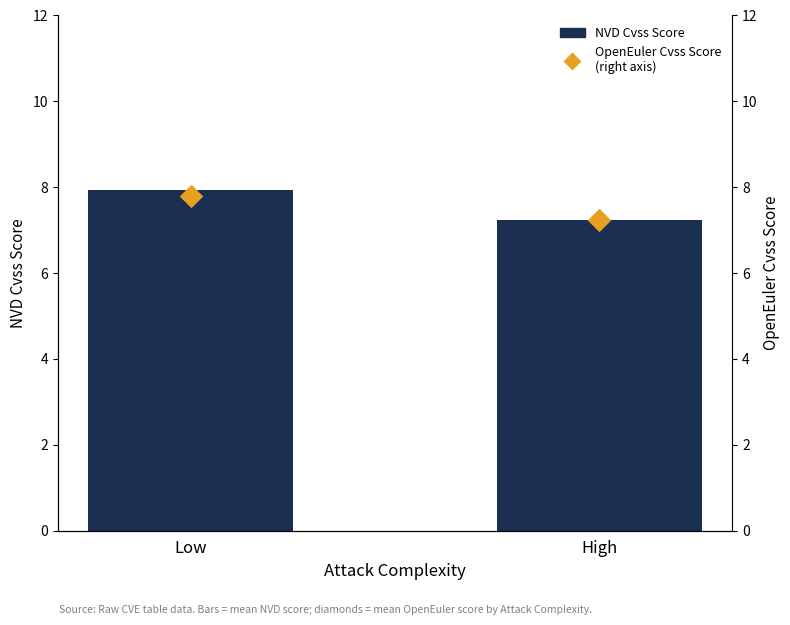

Which series contains the highest Y value?

NVD Cvss Score